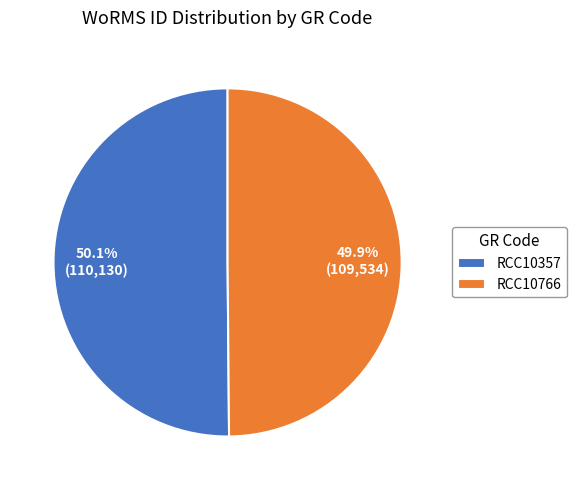

Combined, what portion of the pie is RCC10357 and RCC10766?

100.0%